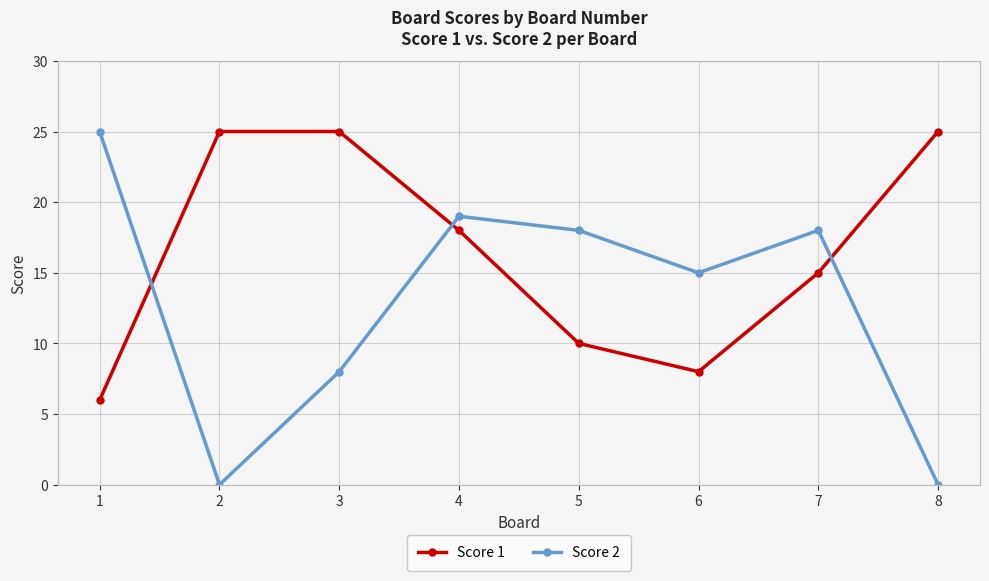

Count the Score 1 values in the range 10 to 25.

6